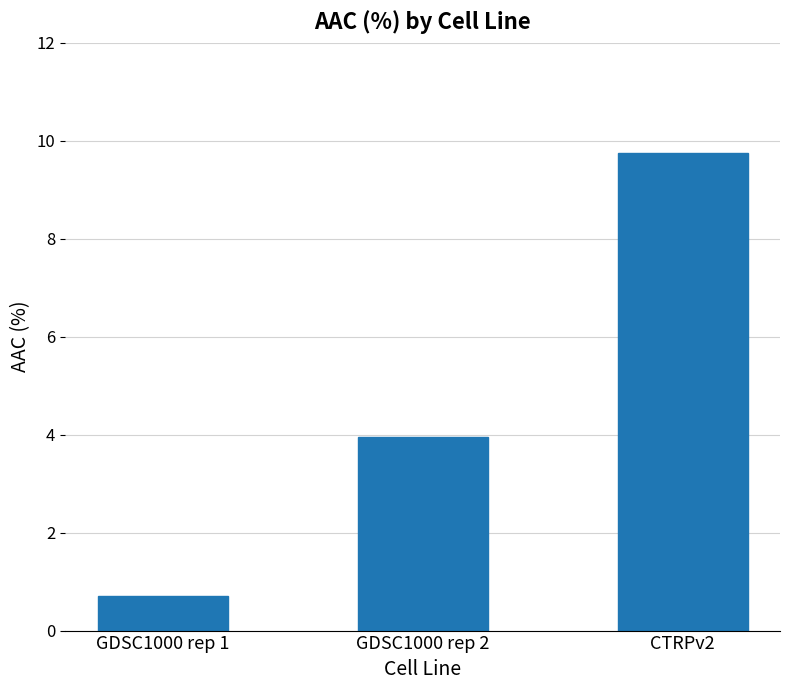

What is the sum of the values at GDSC1000 rep 1 and CTRPv2?

10.5